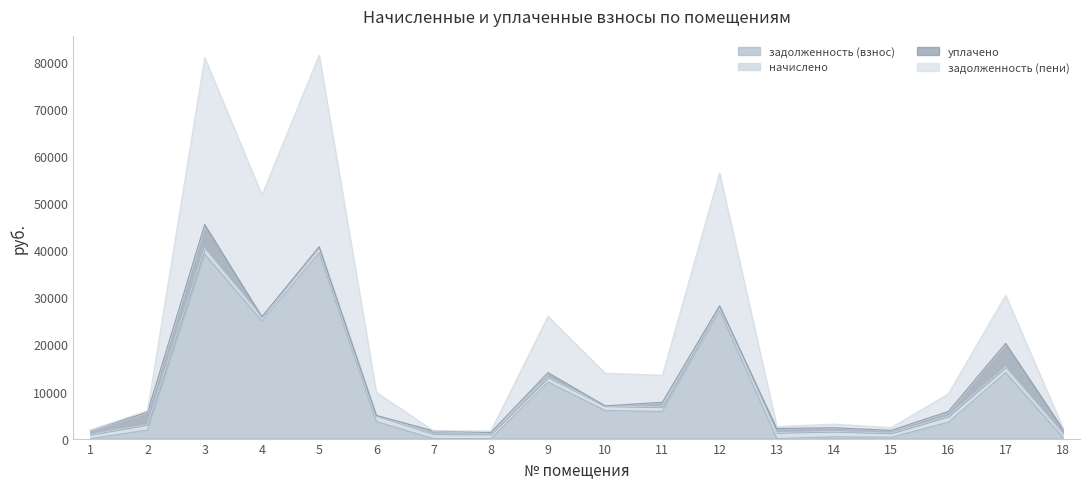

Between 13 and 15, which is larger?

15